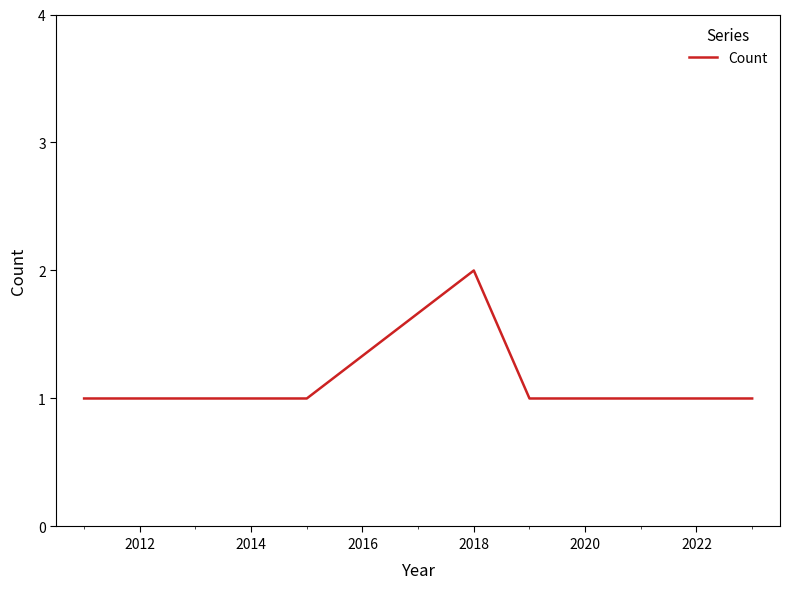

Reading left to right, extract all data points from this chart.

1	1	2	1	1	1